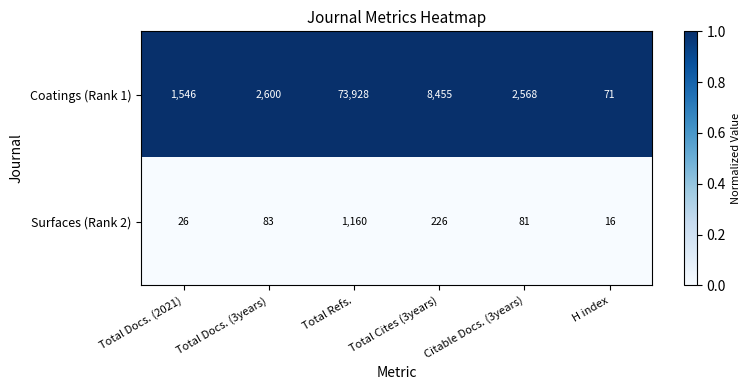

Rank the series at Citable Docs. (3years) from highest to lowest value.

Coatings (Rank 1), Surfaces (Rank 2)